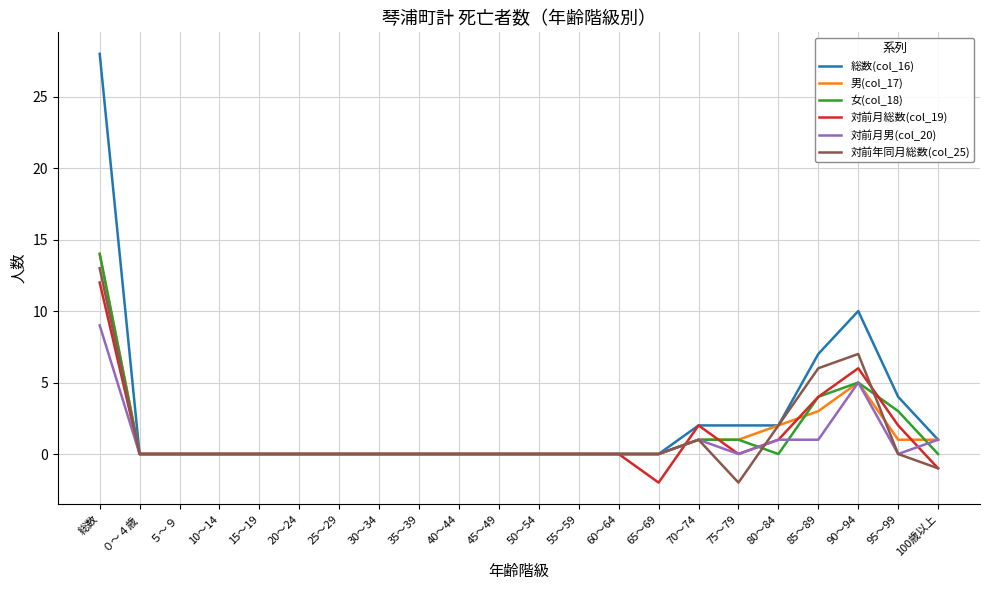

Which series has the widest spread of values?

総数(col_16)